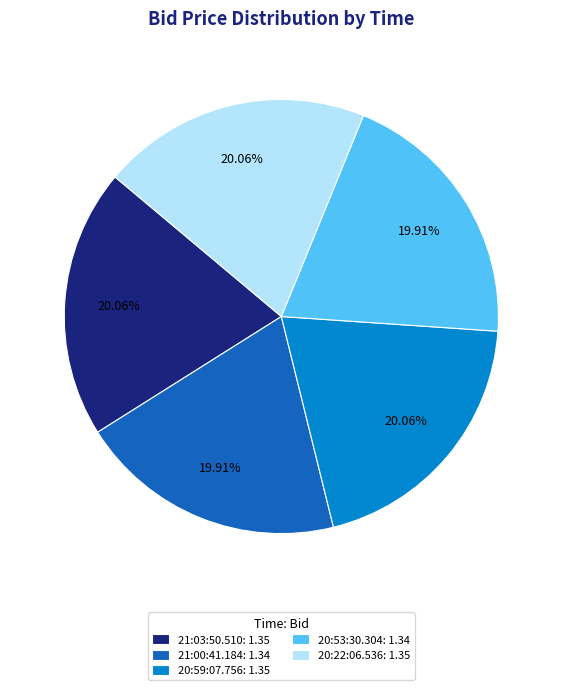

Does 21:03:50.510 account for over 50% of the chart?

No